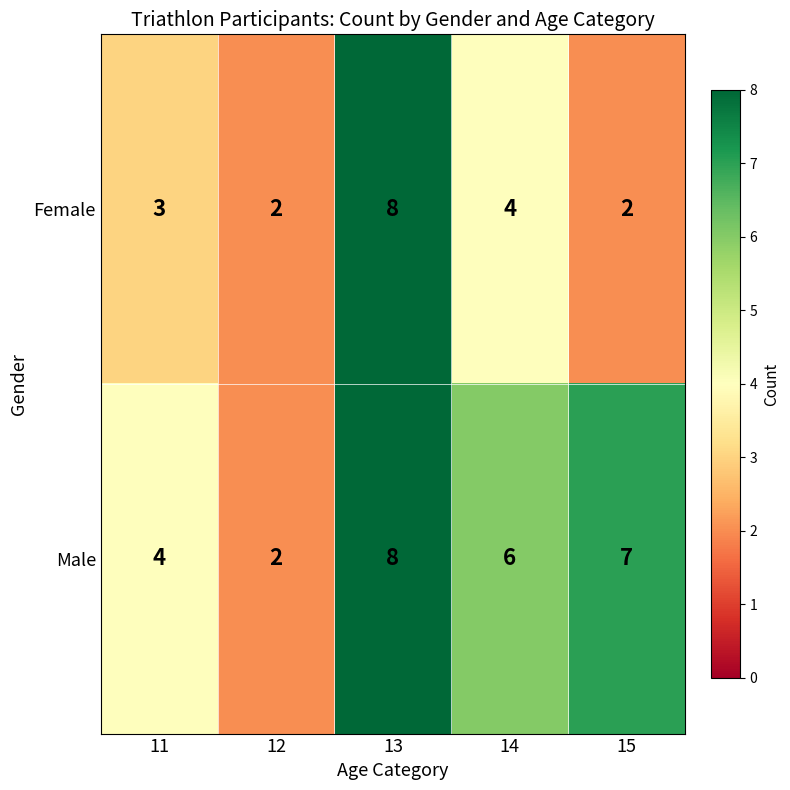

Is it true that Female equals 1 at 15?

False